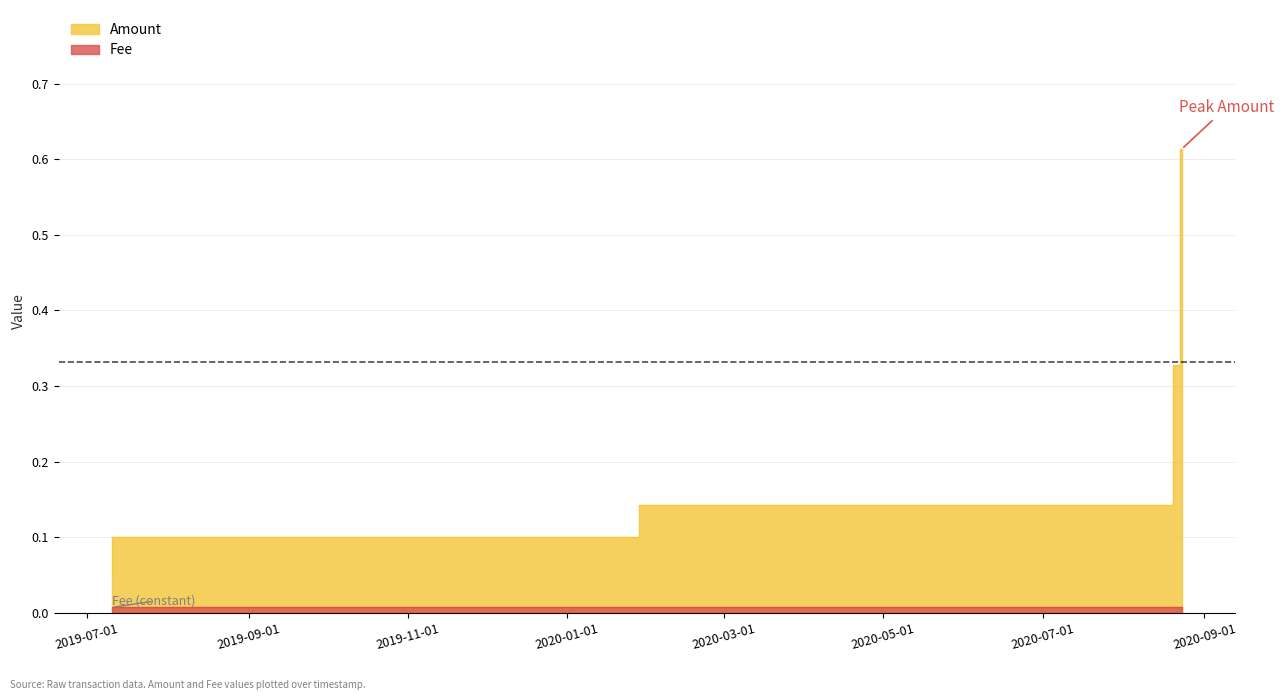

Between 2020-08-17 12:04:42 and 2020-08-22 03:05:10, which is larger?

2020-08-22 03:05:10